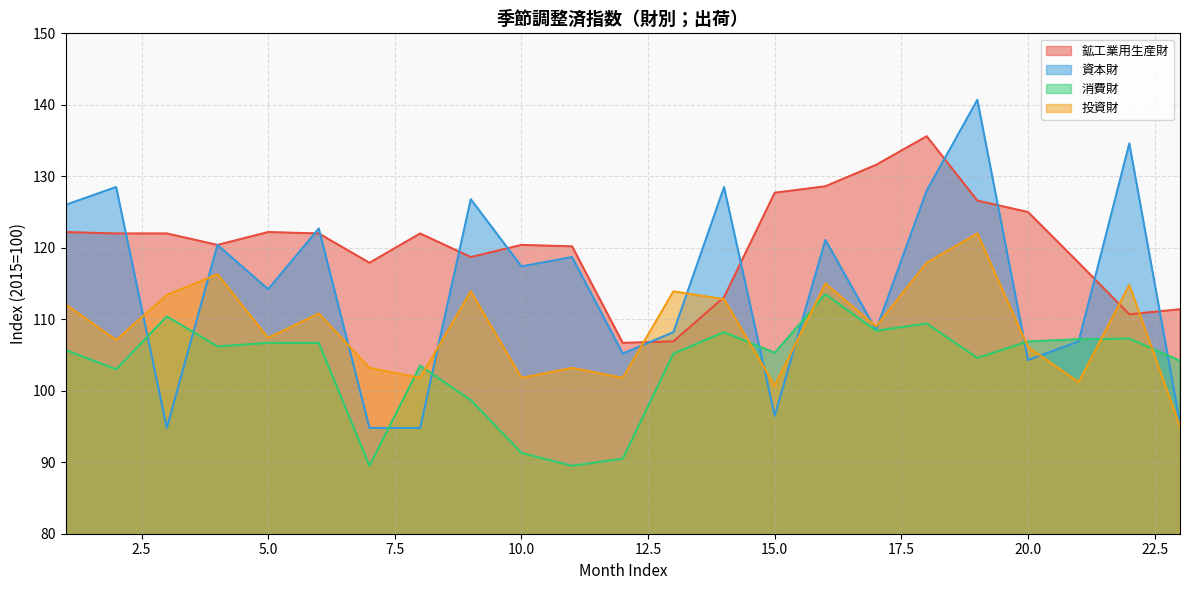

Rank the series by their average value, from highest to lowest.

鉱工業用生産財, 資本財, 投資財, 消費財